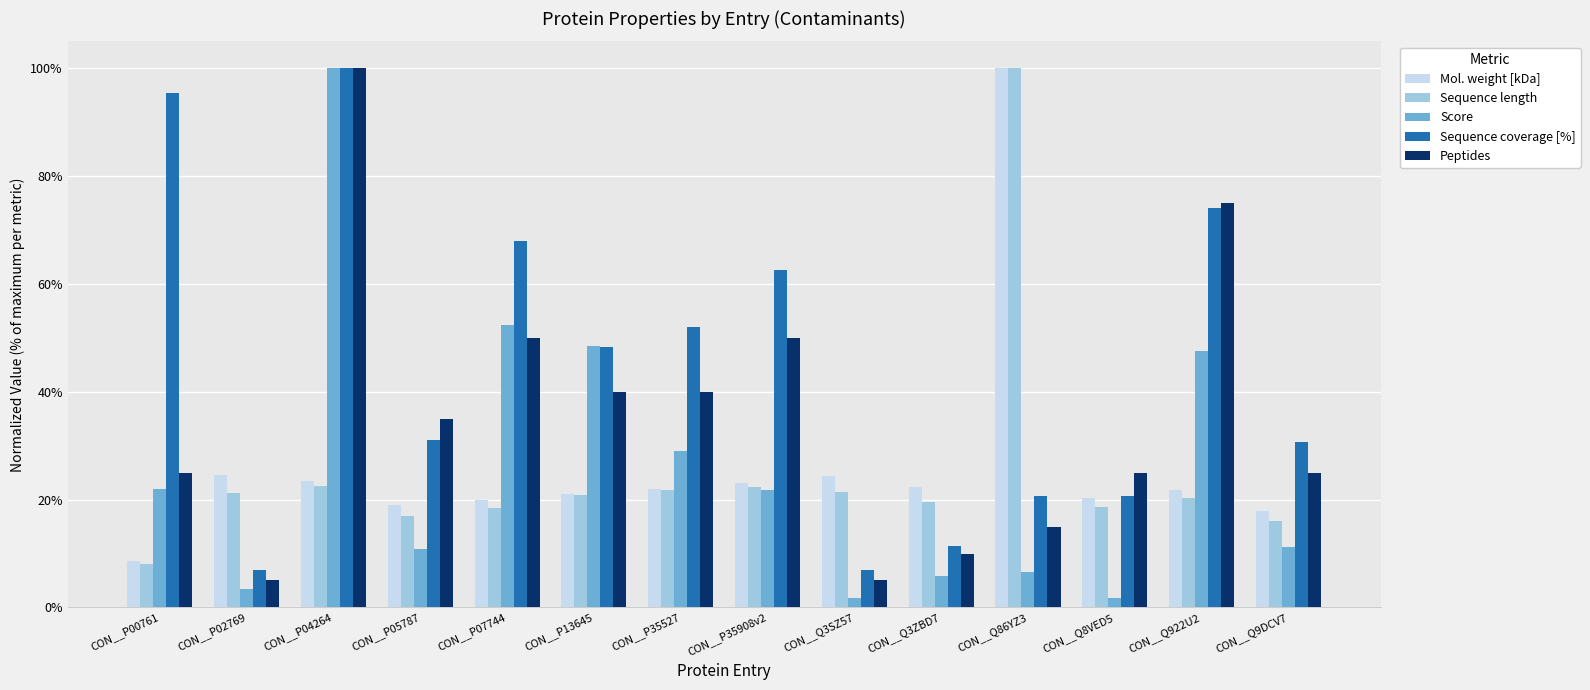

What is the smallest value displayed?

1.8